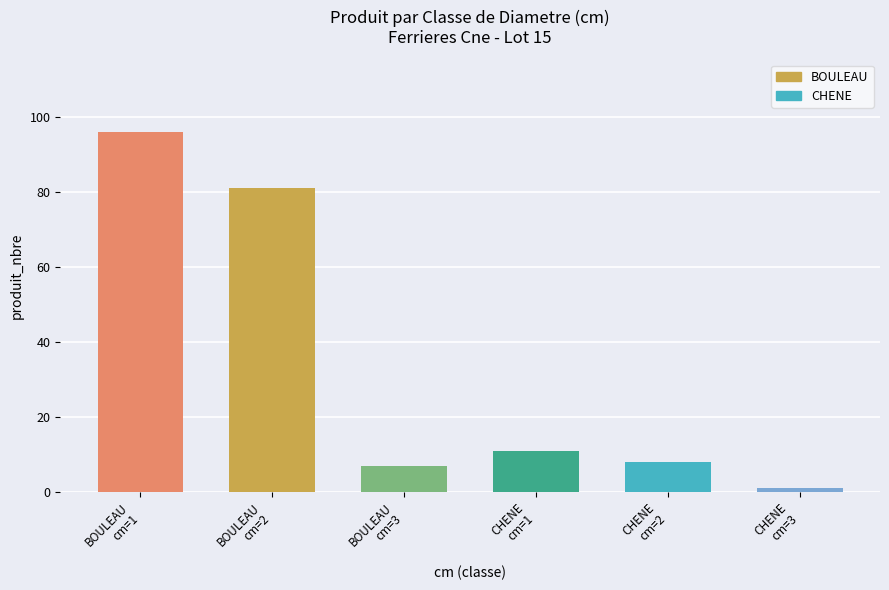

Between CHENE
cm=1 and CHENE
cm=2, which is larger?

CHENE
cm=1